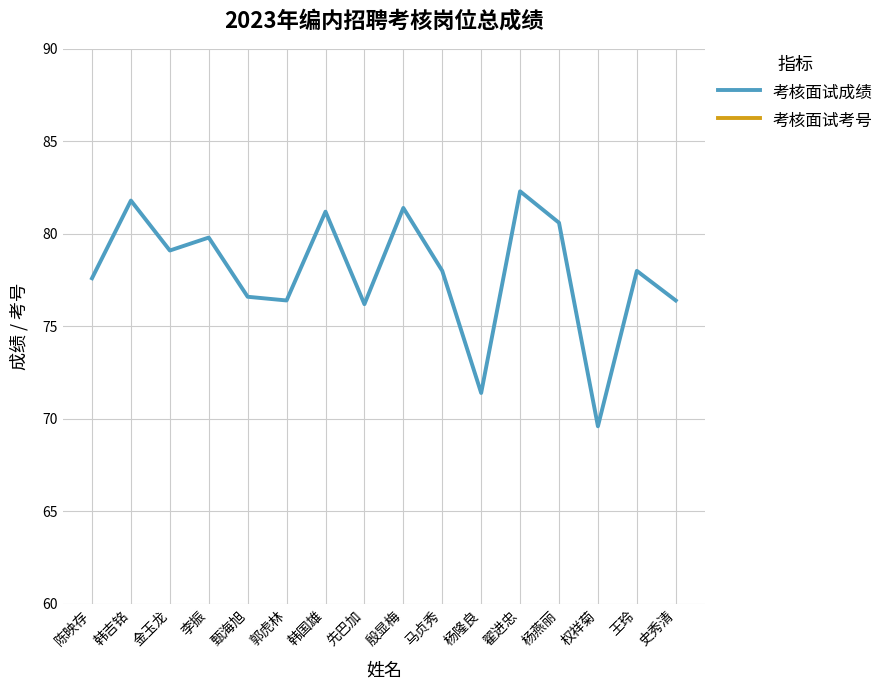

True or false: 考核面试考号 has a value of 10.6 at 韩国雄.

False